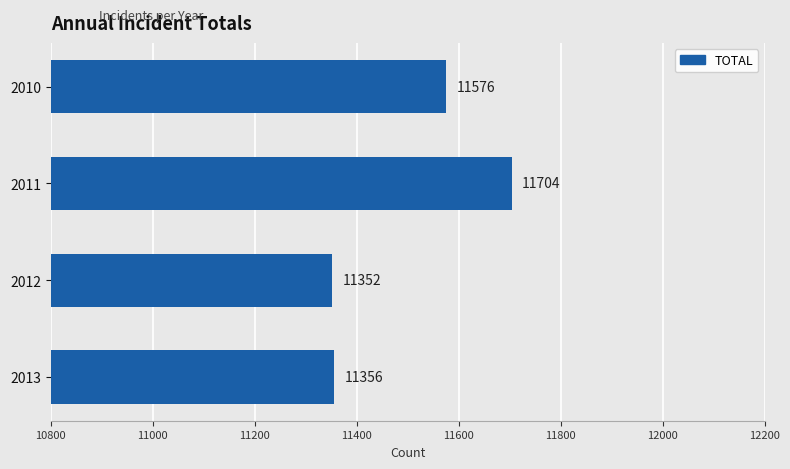

The value at 2011 is 4032. True or false?

False